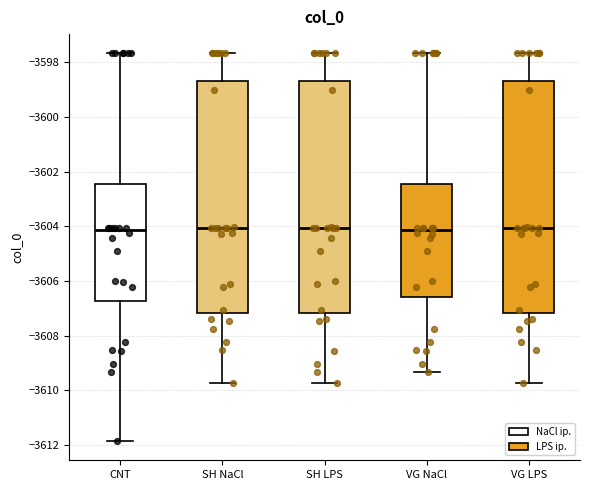

Where does the lower whisker of the box for SH LPS end on the y-axis? The values are not printed on the chart, so give them approximately, as read against the axis.

-3609.8